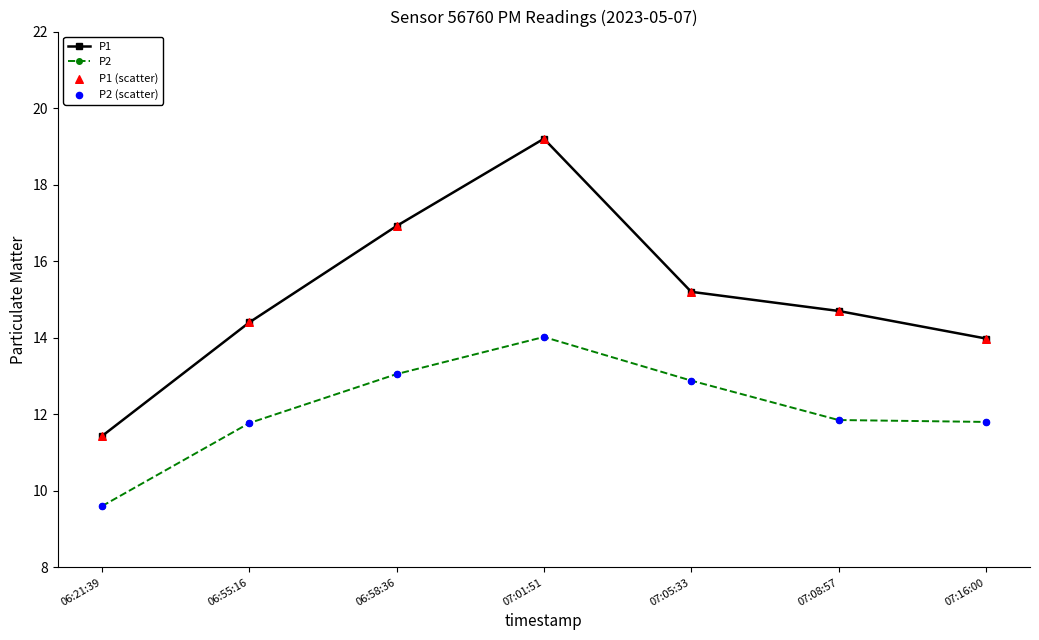

At which category is the sum across all series the highest?

07:01:51